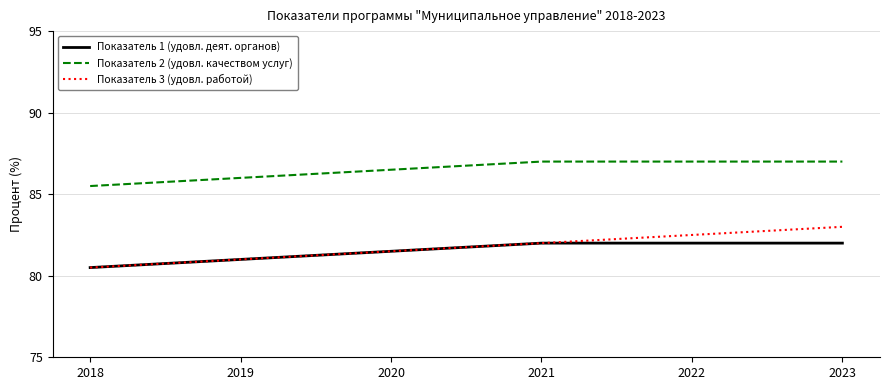

How many lines are shown in the chart?

3